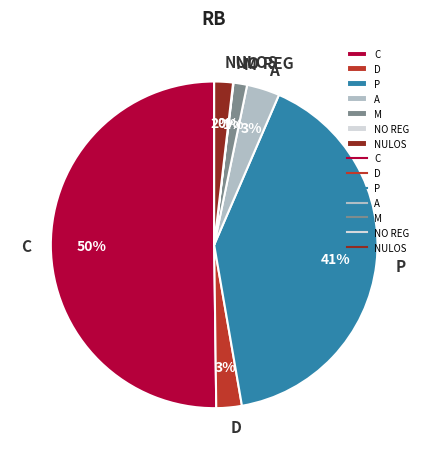

Which category has the biggest portion of the pie?

C